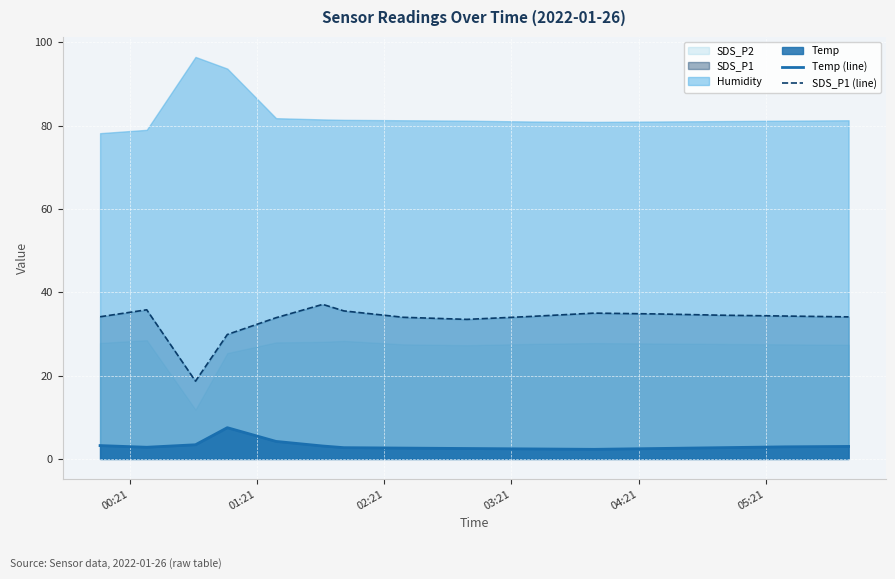

What is the highest value of the Temp (line) series?

7.5